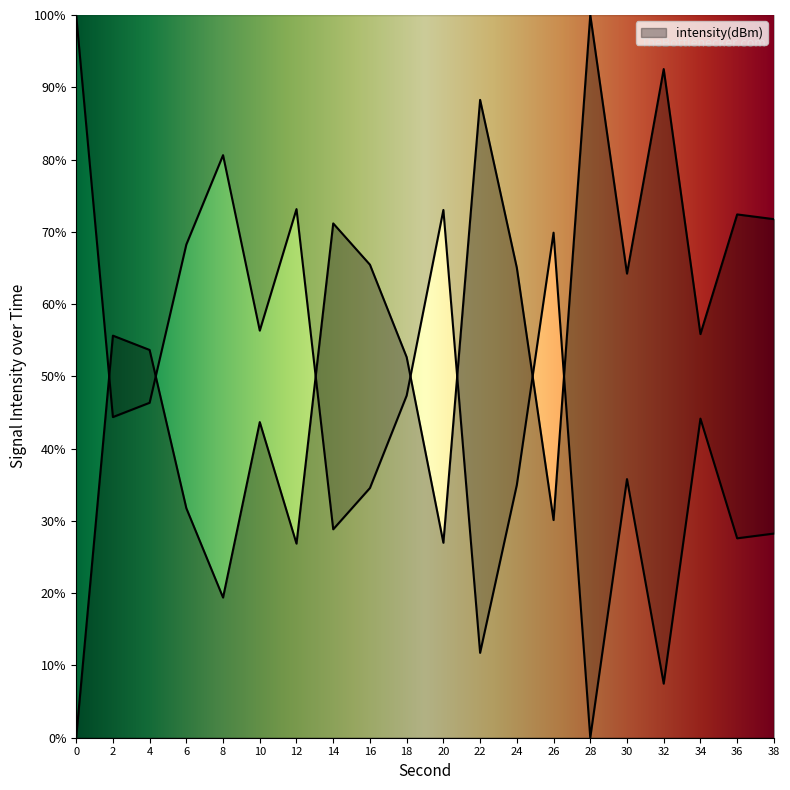

Reading right to left, what are all the values shown in this chart?

71.8	72.4	55.8	92.5	64.2	100.0	30.1	65.0	88.3	27.0	52.7	65.5	71.2	26.9	43.7	19.4	31.8	53.7	55.6	0.0